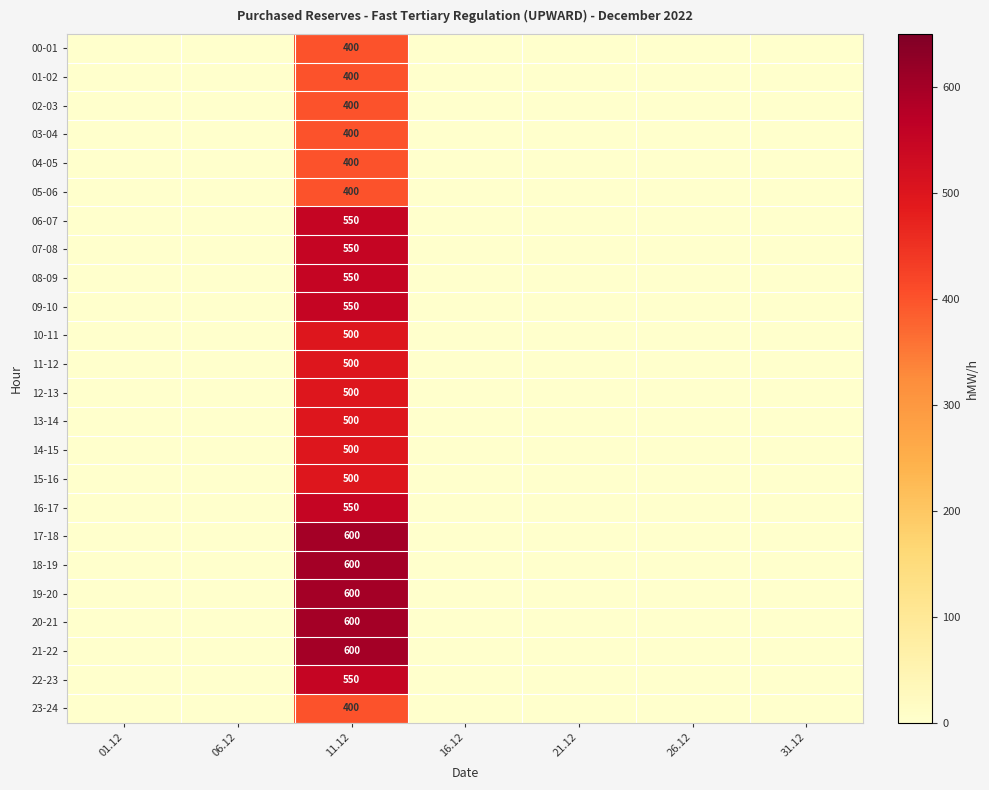

How many distinct data groups are displayed?

24